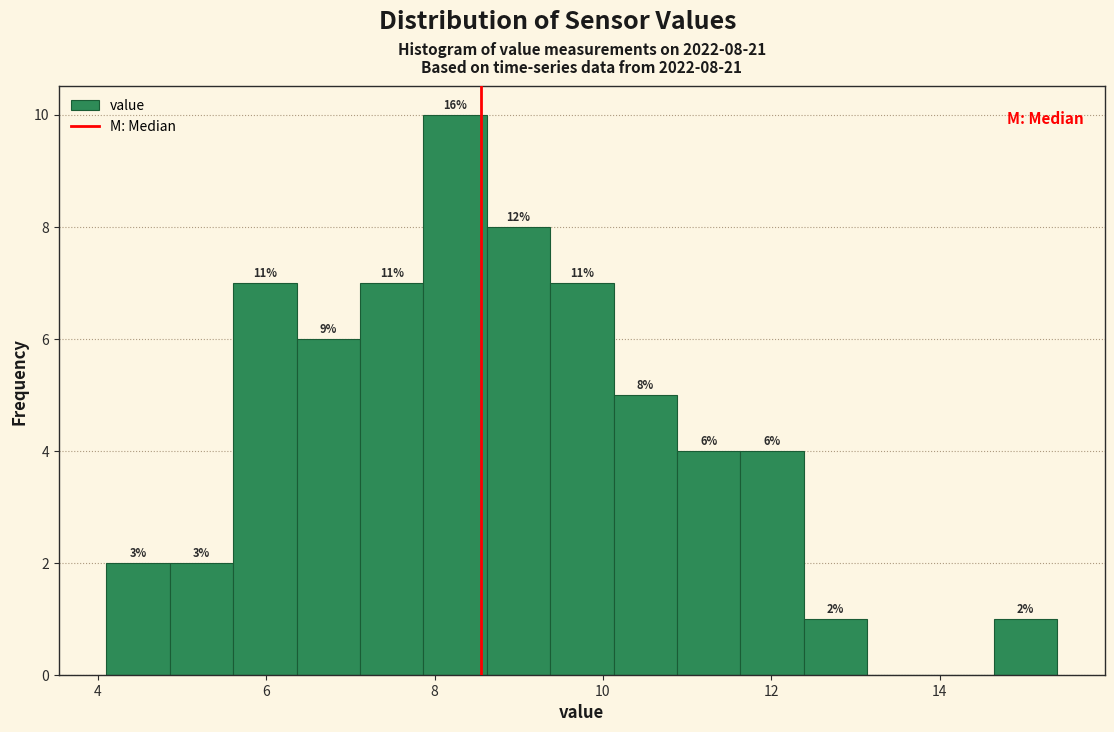

Read against the x-axis, roughly where is the centre of the tallest bar?

8.2